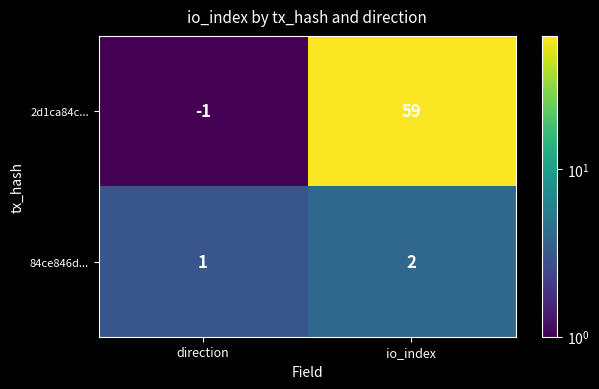

What is the total value across all series at direction?

0